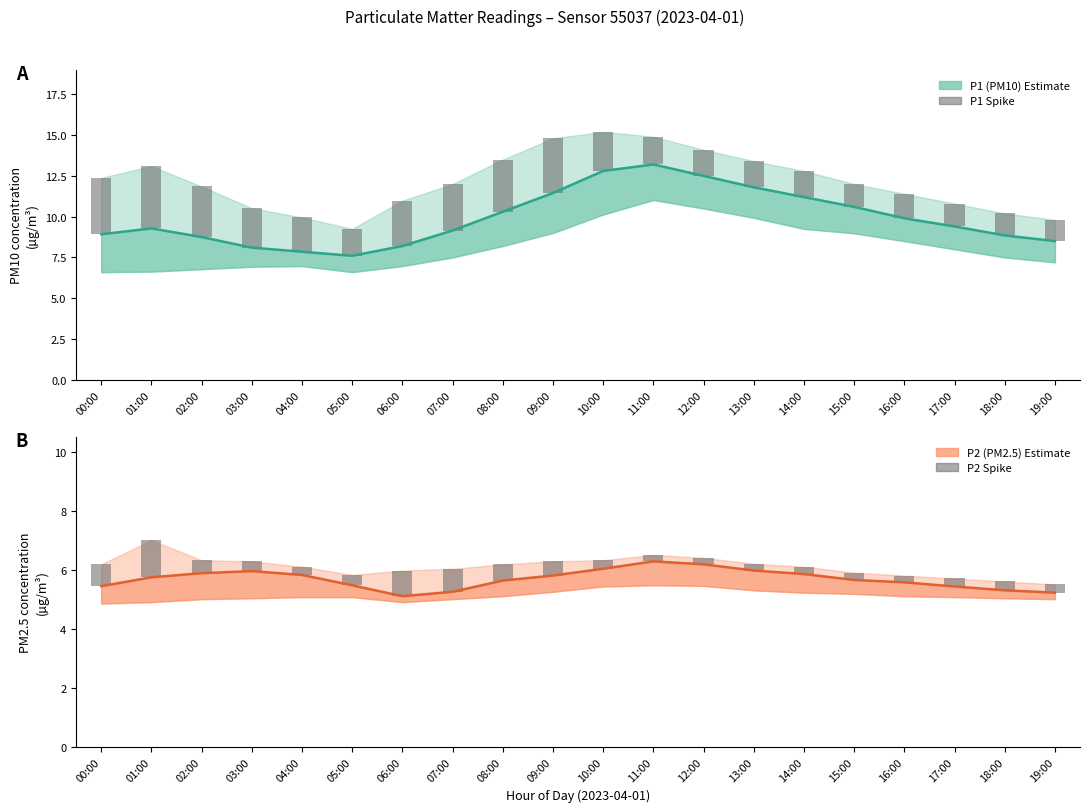

Which category has the lowest value in the P1 (PM10) series?

05:00